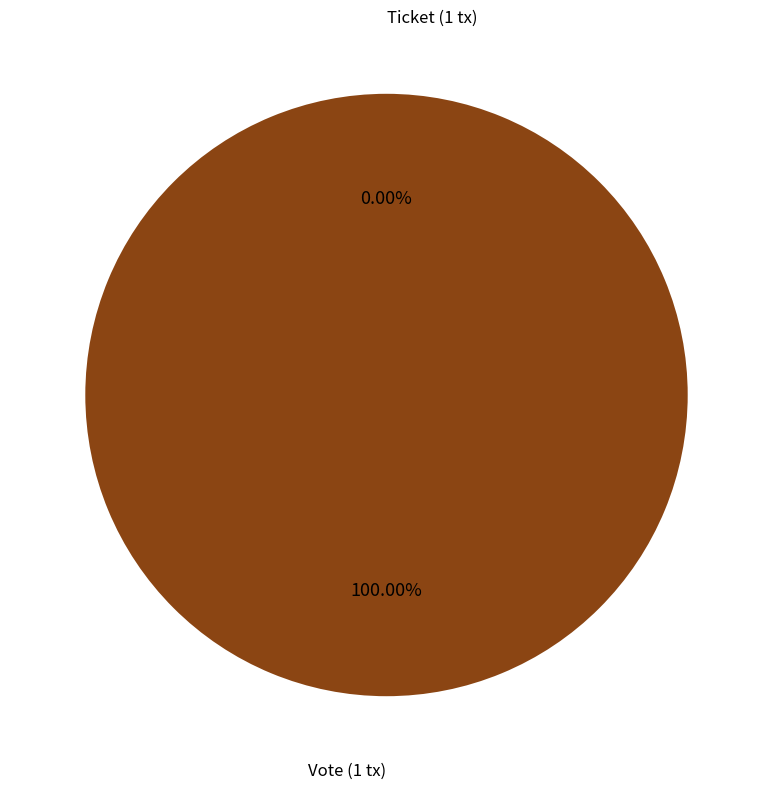

How many slices are in this pie chart?

2